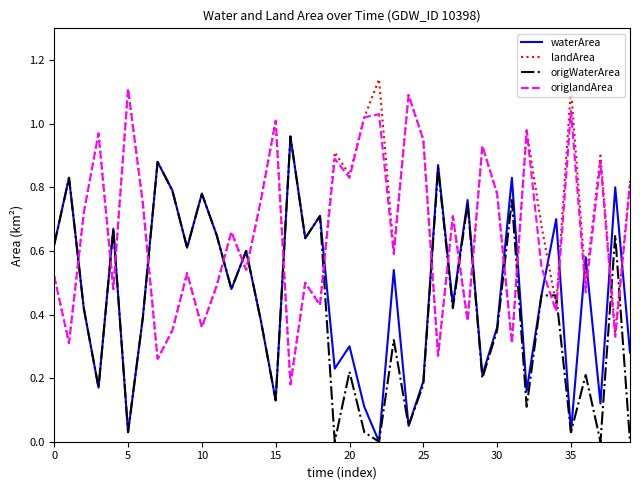

How many times do origWaterArea and origlandArea cross each other?

19